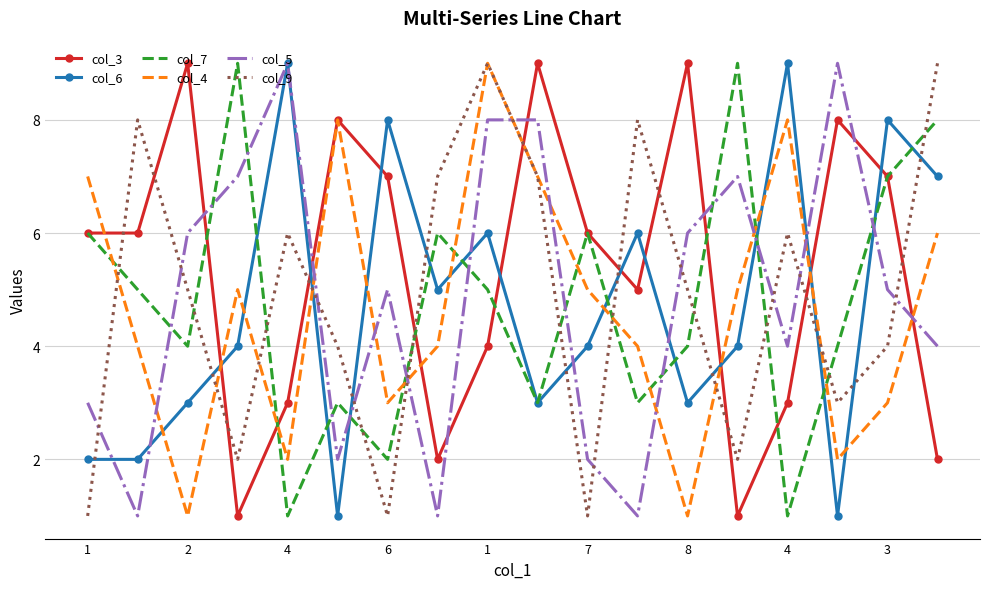

True or false: col_4 and col_7 intersect in this chart.

True